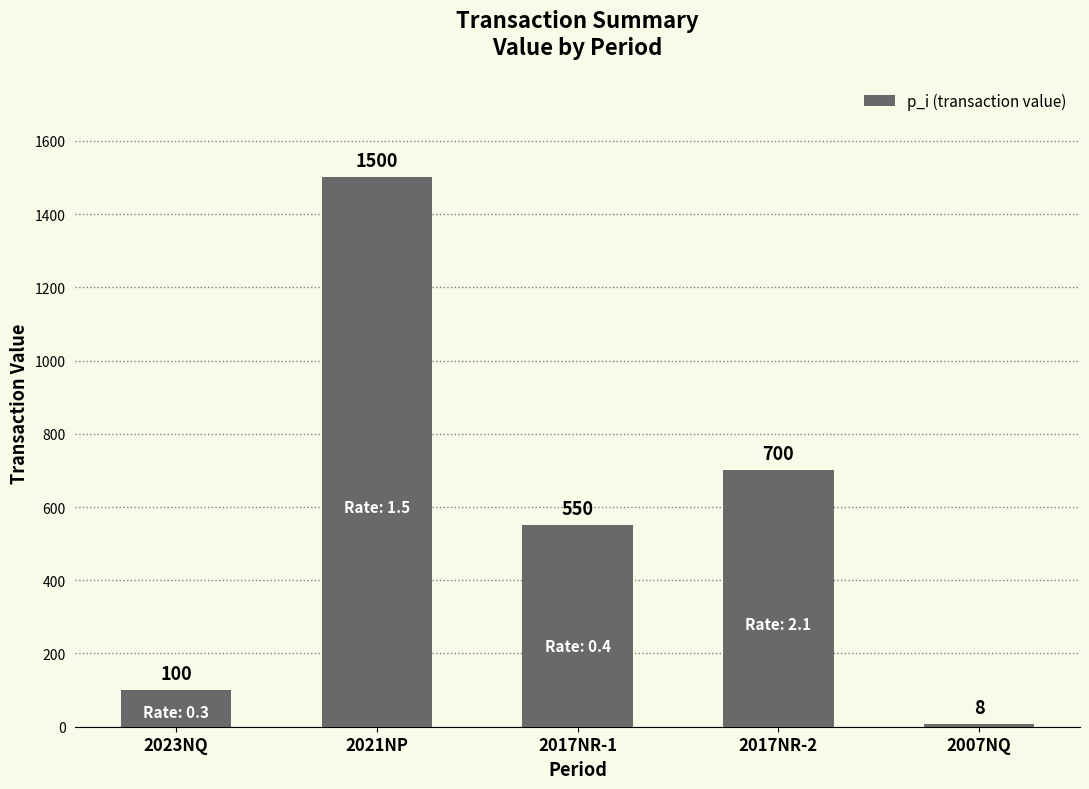

Where is the data nearest to the value 753?

2017NR-2